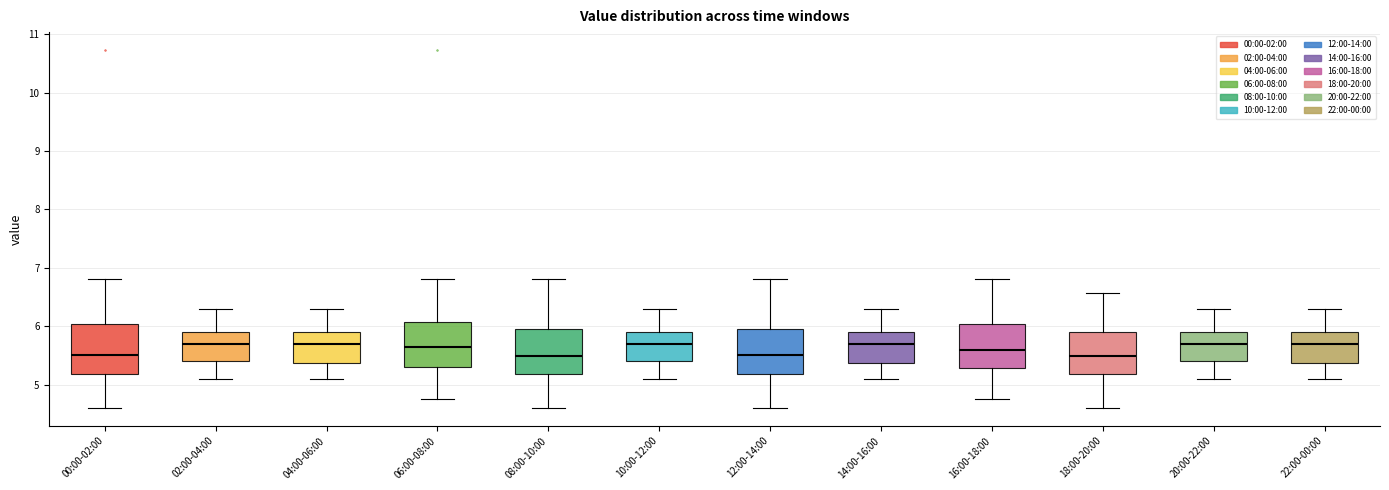

Reading left to right, read every box against the y-axis: the position of its median line, the range the box covers, and the ends of its whiskers. The values are not printed on the chart, so give them approximately, as read against the axis.

00:00-02:00: median 5.5, box 5.2 to 6.0, whiskers 4.6 to 6.8
02:00-04:00: median 5.7, box 5.4 to 5.9, whiskers 5.1 to 6.3
04:00-06:00: median 5.7, box 5.4 to 5.9, whiskers 5.1 to 6.3
06:00-08:00: median 5.7, box 5.3 to 6.1, whiskers 4.8 to 6.8
08:00-10:00: median 5.5, box 5.2 to 6.0, whiskers 4.6 to 6.8
10:00-12:00: median 5.7, box 5.4 to 5.9, whiskers 5.1 to 6.3
12:00-14:00: median 5.5, box 5.2 to 6.0, whiskers 4.6 to 6.8
14:00-16:00: median 5.7, box 5.4 to 5.9, whiskers 5.1 to 6.3
16:00-18:00: median 5.6, box 5.3 to 6.0, whiskers 4.8 to 6.8
18:00-20:00: median 5.5, box 5.2 to 5.9, whiskers 4.6 to 6.6
20:00-22:00: median 5.7, box 5.4 to 5.9, whiskers 5.1 to 6.3
22:00-00:00: median 5.7, box 5.4 to 5.9, whiskers 5.1 to 6.3